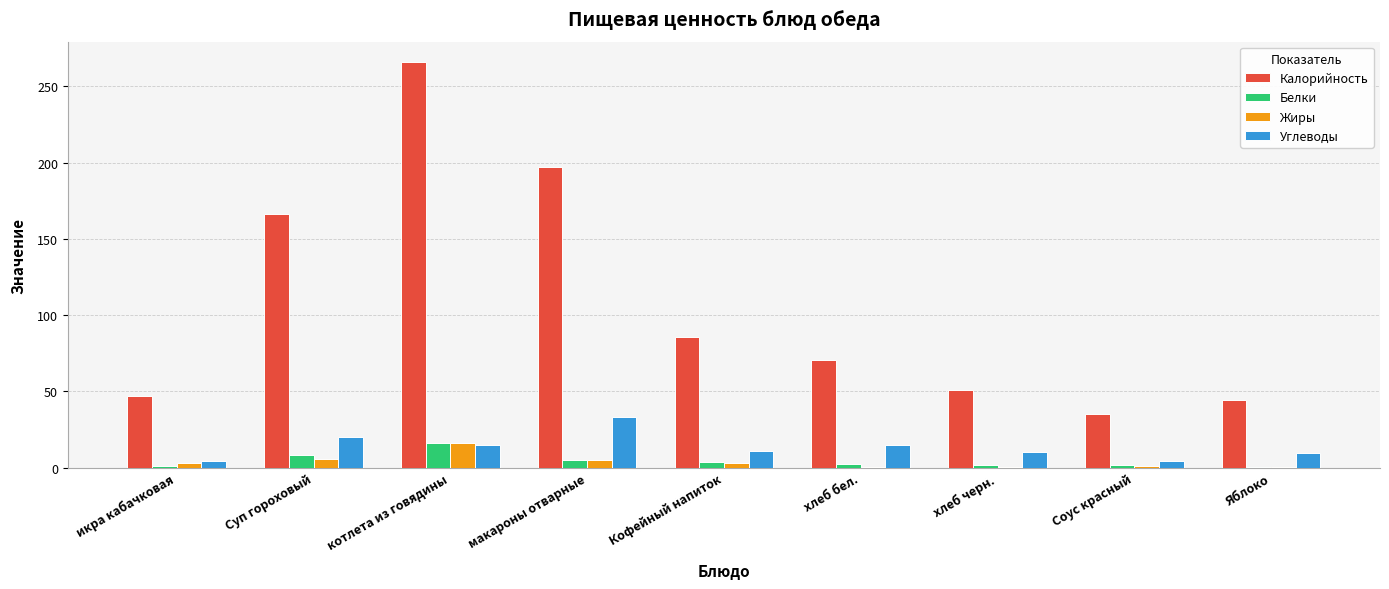

How many groups of bars are there?

9